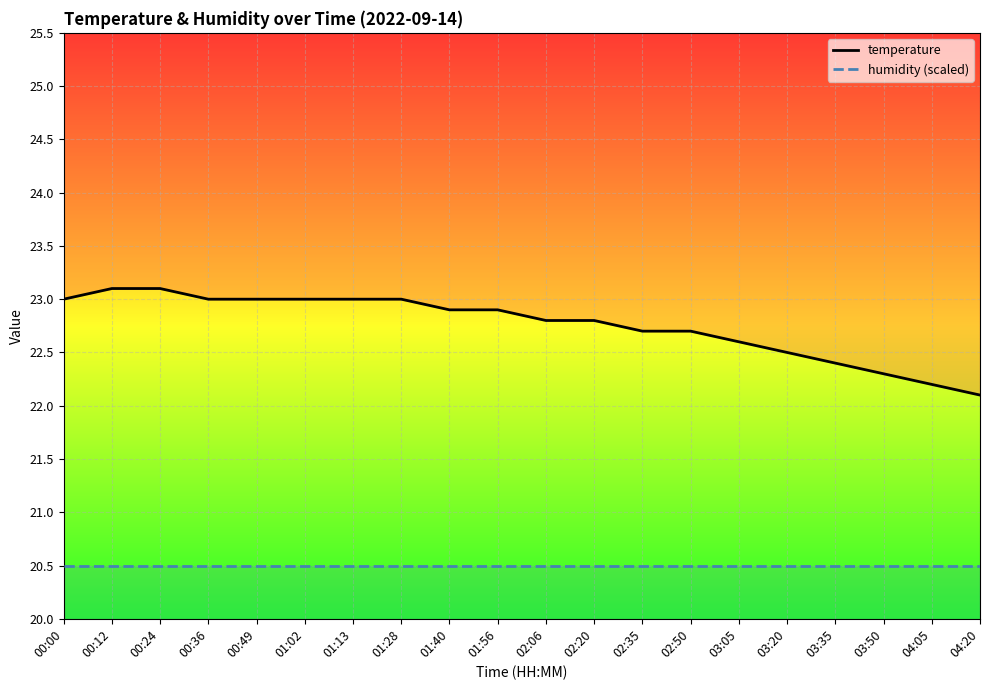

Which category has the lowest value in the humidity (scaled) series?

00:00